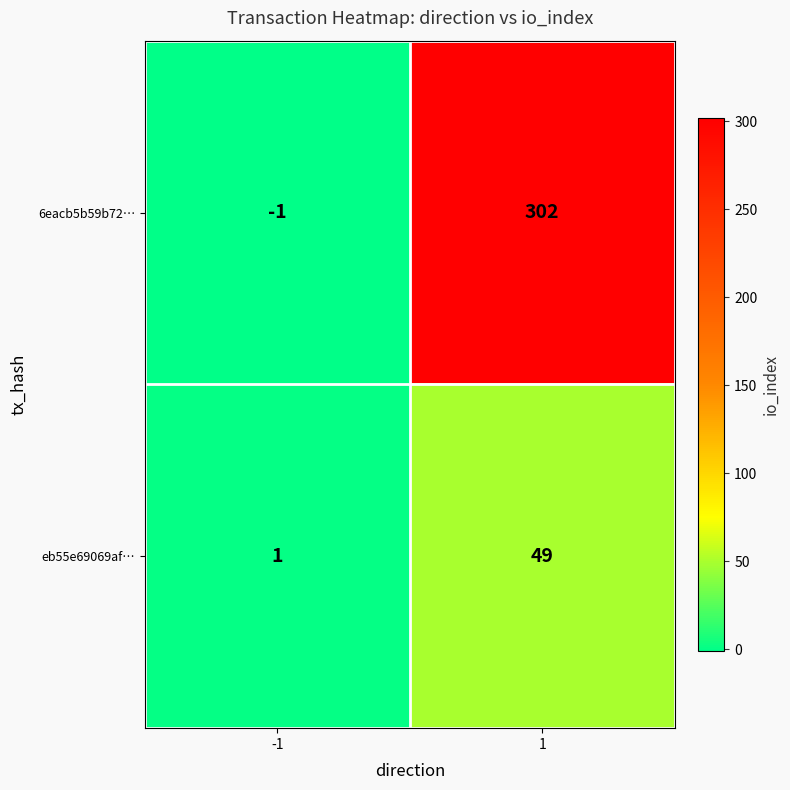

What is the difference between the maximum and minimum values in the eb55e69069af… series?

48